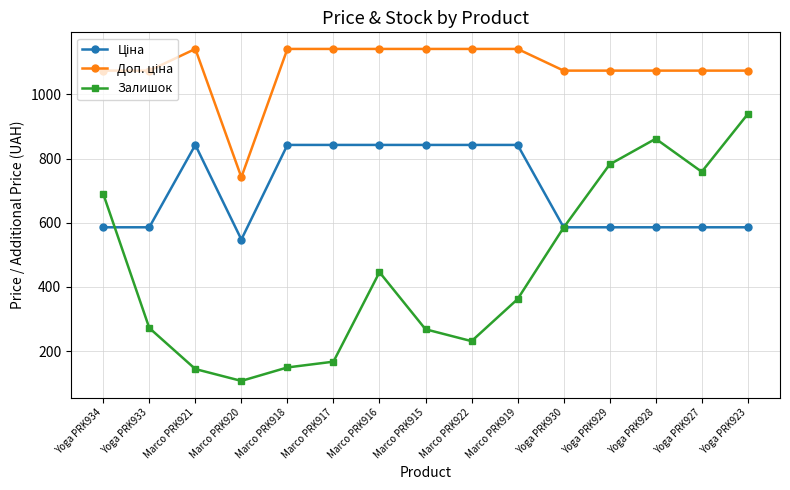

At which category is the sum across all series the highest?

Yoga PRK923